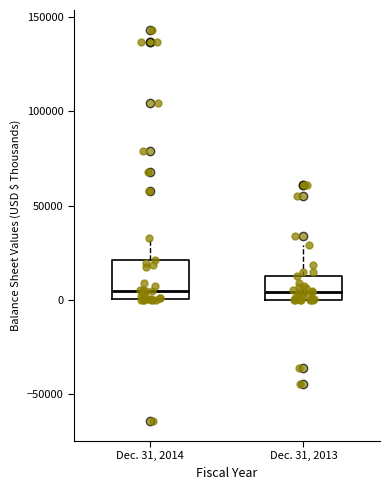

Where is the lower edge of the box for Dec. 31, 2014 on the y-axis? The values are not printed on the chart, so give them approximately, as read against the axis.

0